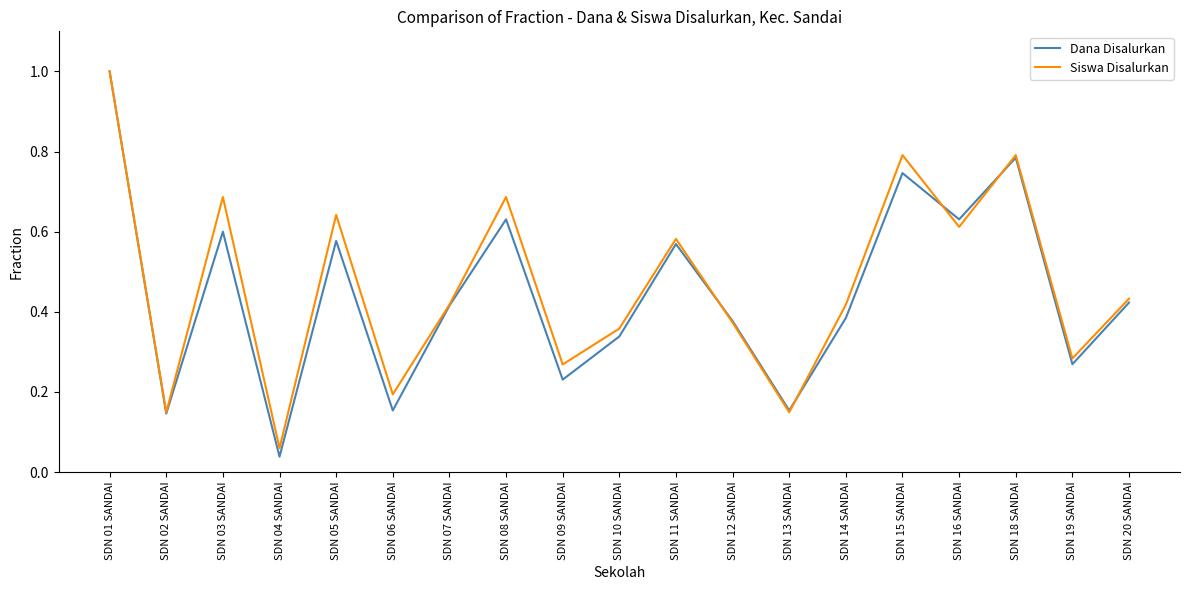

At which category does Siswa Disalurkan reach its first local peak?

SDN 03 SANDAI